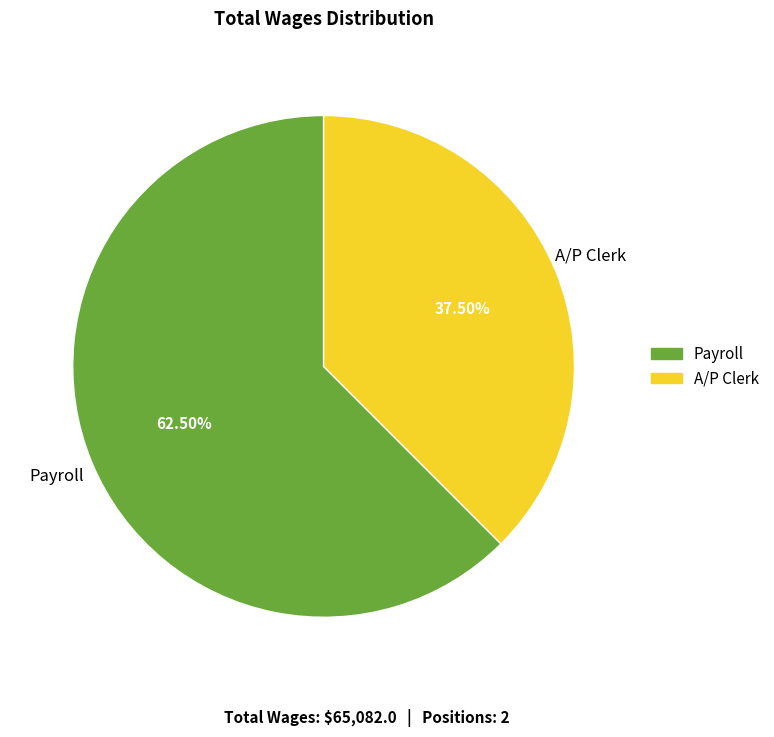

What is the ratio of the value at Payroll to the value at A/P Clerk?

1.7